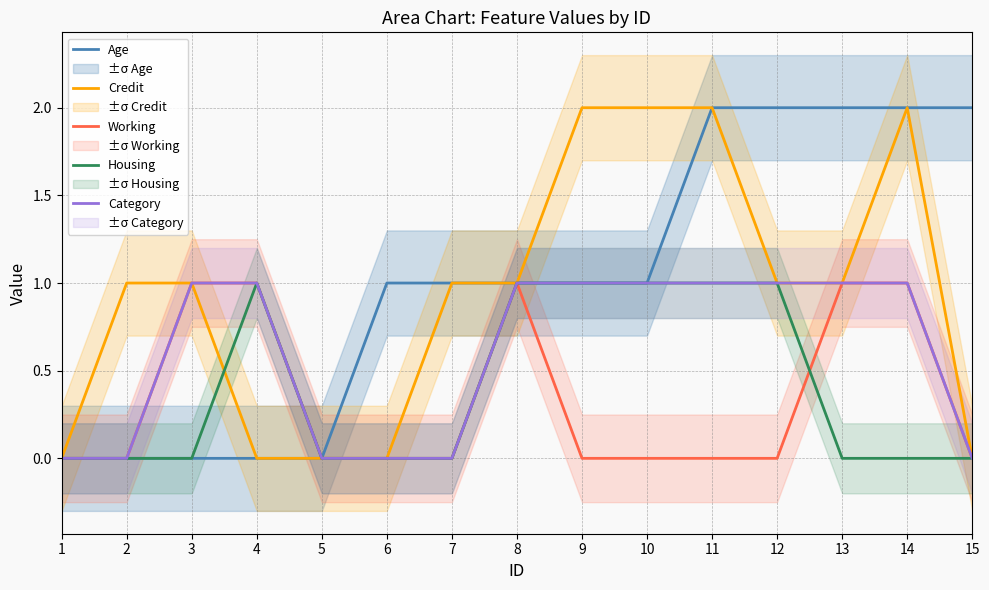

What is the greatest value displayed?

2